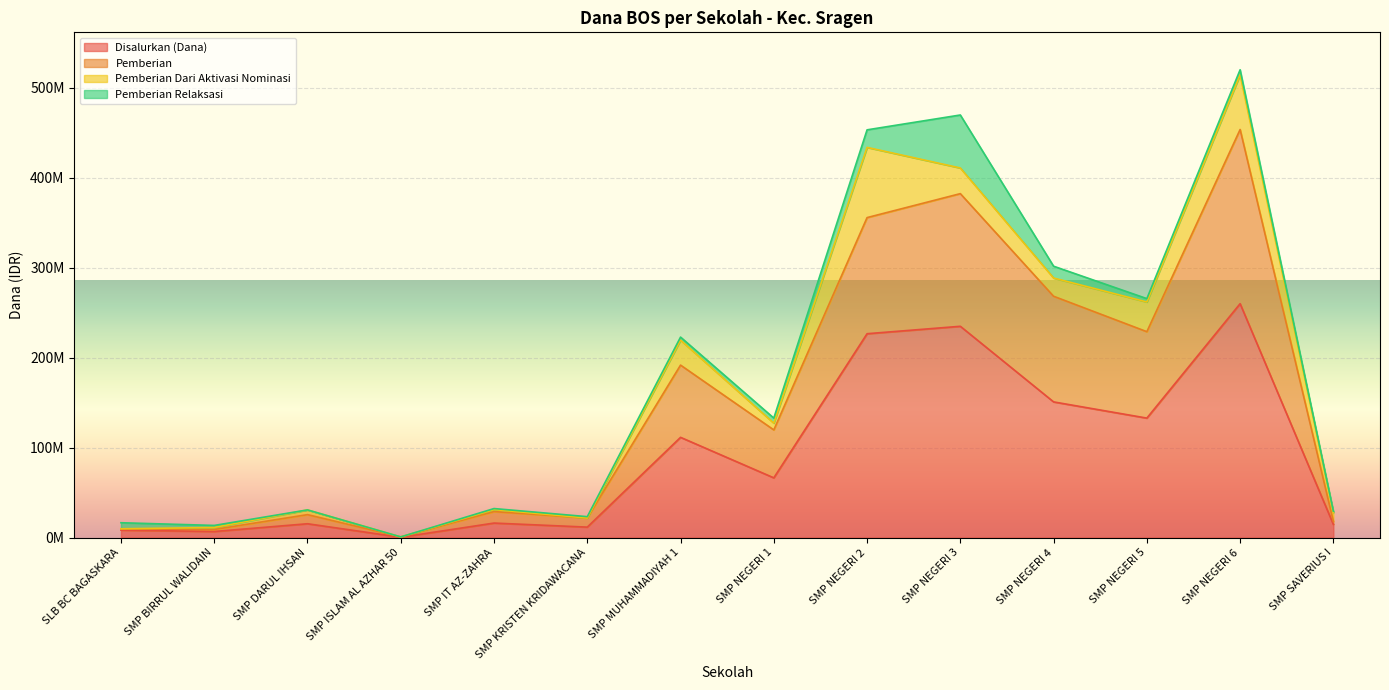

What is the sum of all Disalurkan (Dana) values?

1255500000